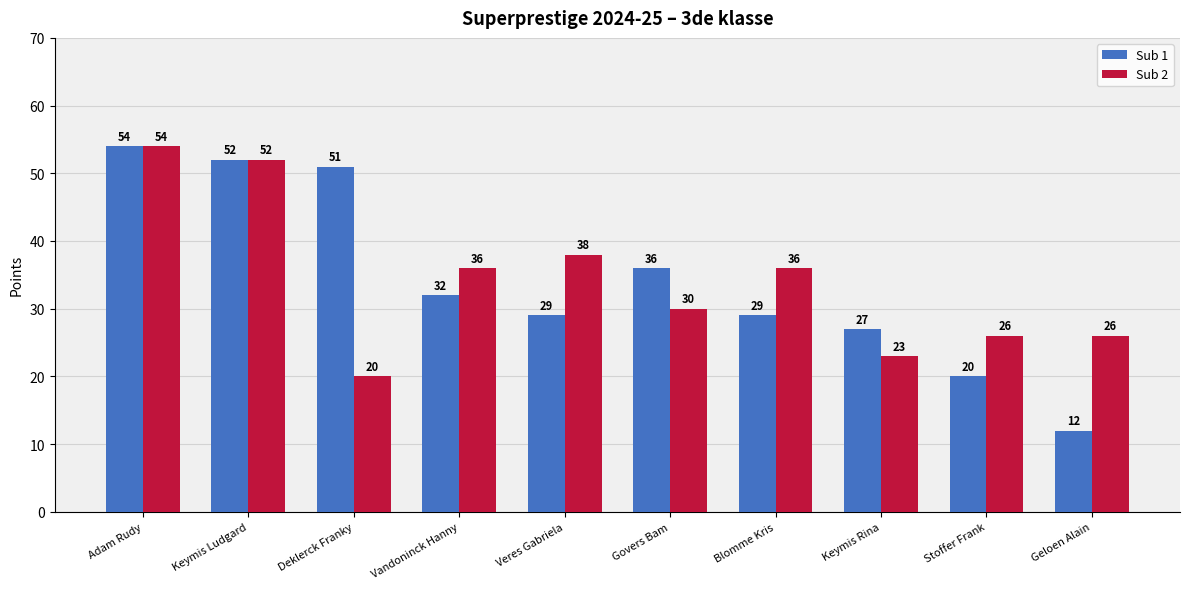

What is the difference between the maximum and minimum values in the Sub 2 series?

34